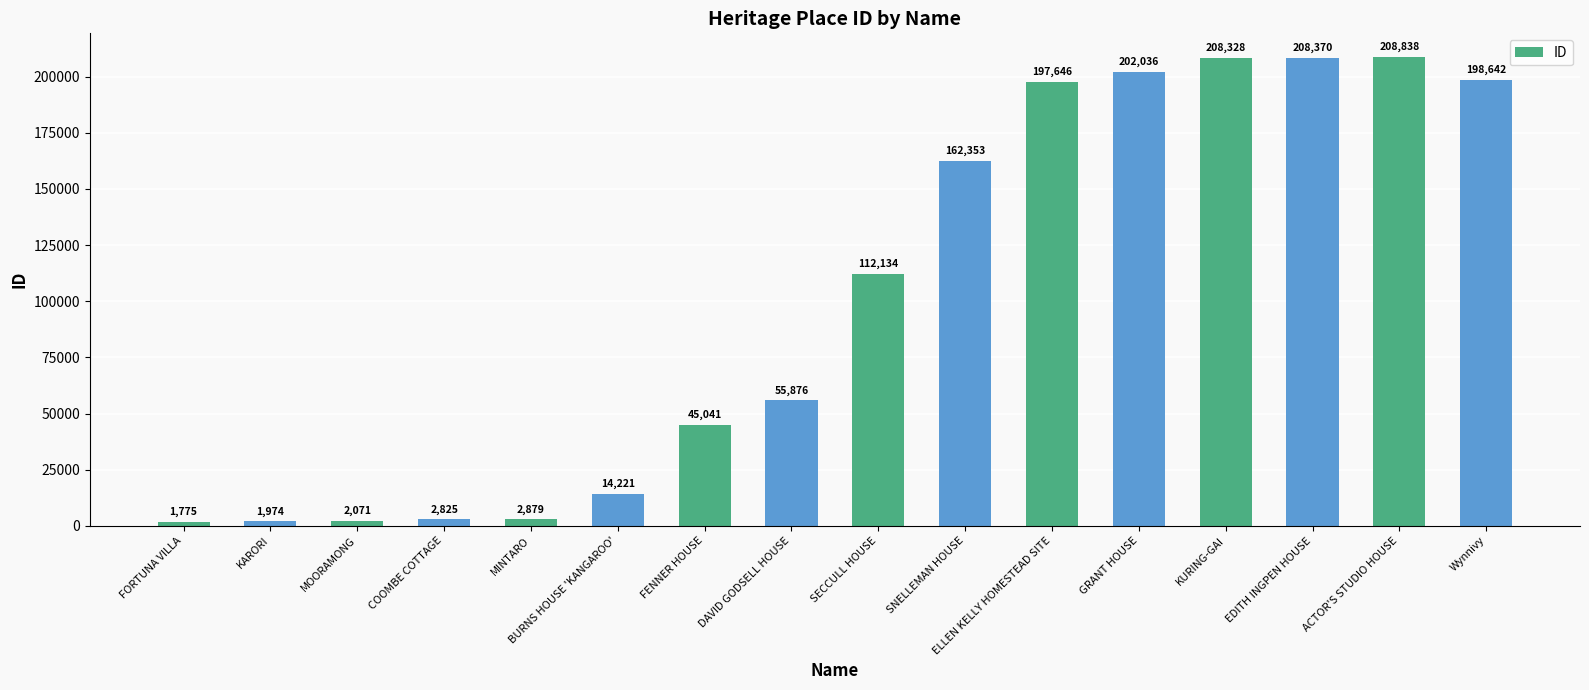

How many bars are there in total?

16